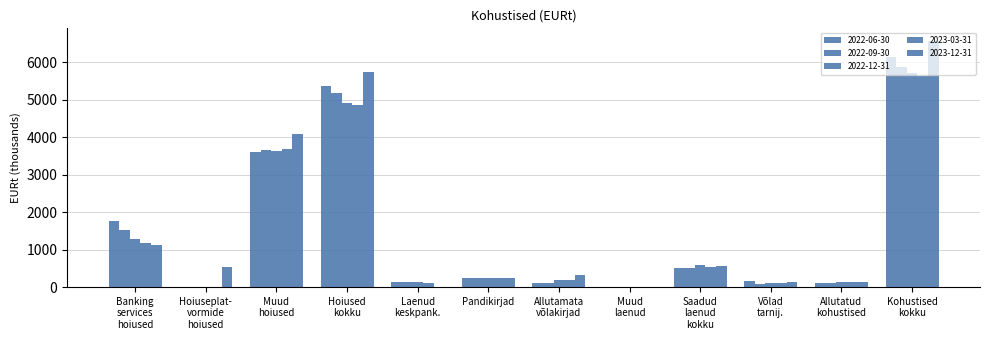

Reading left to right, list all the values displayed in this chart.

2022-06-30: 1755.5	1.9	3609.2	5366.6	147.4	249.4	100.3	0.0	497.0	172.1	110.4	6146.1
2022-09-30: 1522.1	0.8	3645.2	5168.2	147.3	249.5	99.4	0.0	496.2	91.6	110.7	5866.7
2022-12-31: 1281.2	0.5	3618.8	4900.5	147.8	249.4	189.0	0.0	586.3	96.5	130.8	5714.2
2023-03-31: 1183.4	0.5	3683.0	4866.9	99.1	249.6	191.1	0.0	539.8	98.9	131.1	5636.6
2023-12-31: 1122.8	539.7	4068.5	5731.0	0.0	249.7	313.9	0.0	563.6	147.9	126.7	6569.2